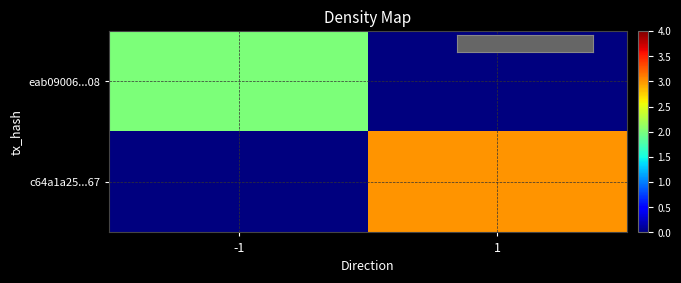

Reading left to right, transcribe all the data shown in this chart.

eab09006...08: -1=2	1=0
c64a1a25...67: -1=0	1=3